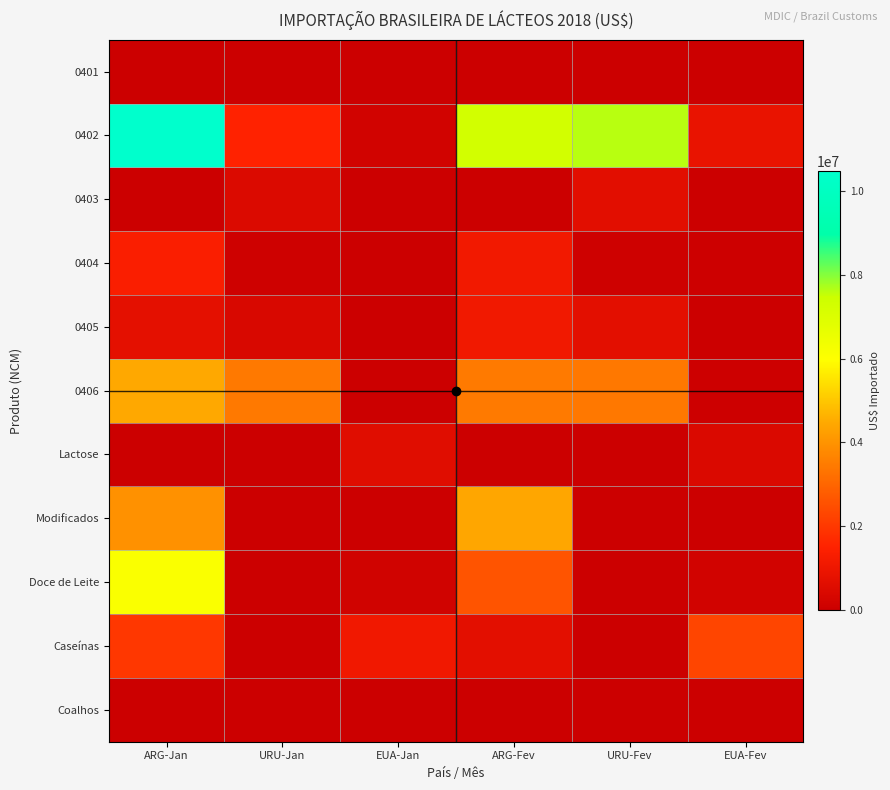

Which series has the largest total across all categories?

0402